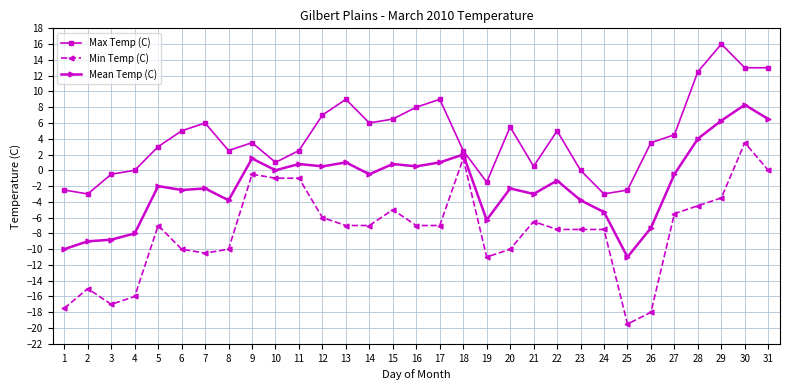

What is the sum of the Mean Temp (C) values at 2 and 29?

-2.7